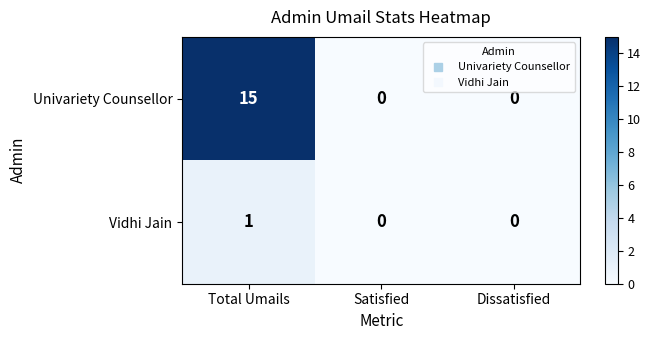

Reading left to right, transcribe all the data shown in this chart.

Univariety Counsellor: Total Umails=15	Satisfied=0	Dissatisfied=0
Vidhi Jain: Total Umails=1	Satisfied=0	Dissatisfied=0